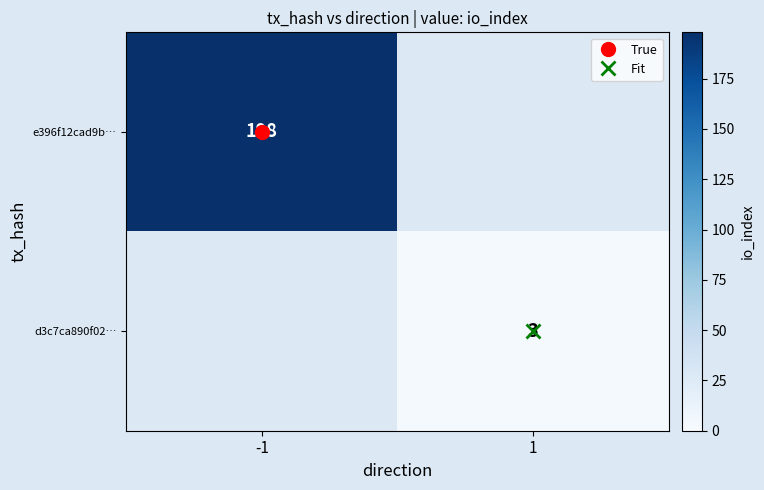

How many positive values does the d3c7ca890f02… series have?

1